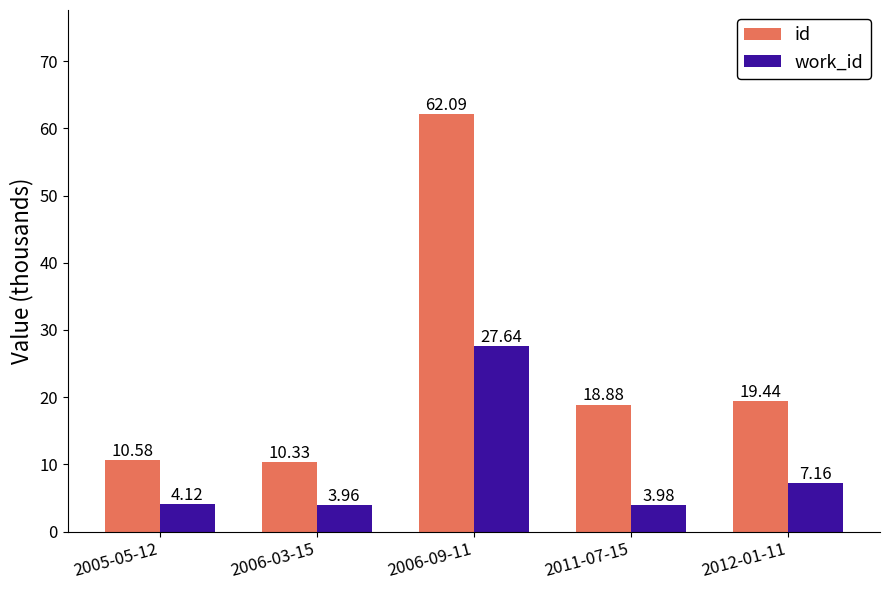

Rank the series at 2005-05-12 from highest to lowest value.

id, work_id